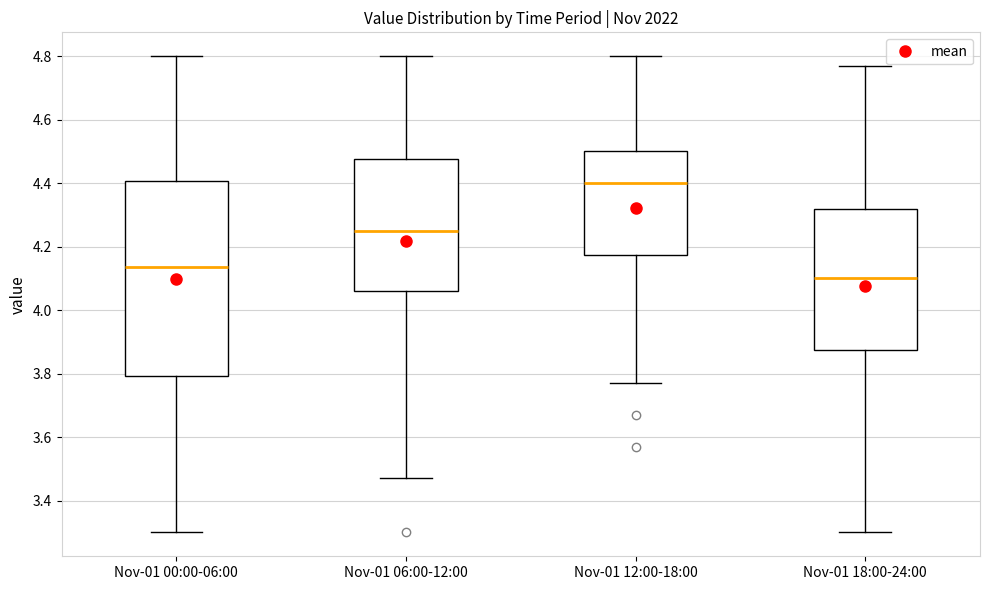

Reading left to right, transcribe this box plot: for each box, give where its median line is, the range the box spans, and where its two whiskers end, as read against the y-axis. The values are not printed on the chart, so give them approximately, as read against the axis.

Nov-01 00:00-06:00: median 4.14, box 3.80 to 4.40, whiskers 3.30 to 4.80
Nov-01 06:00-12:00: median 4.26, box 4.06 to 4.48, whiskers 3.48 to 4.80
Nov-01 12:00-18:00: median 4.40, box 4.18 to 4.50, whiskers 3.78 to 4.80
Nov-01 18:00-24:00: median 4.10, box 3.88 to 4.32, whiskers 3.30 to 4.78